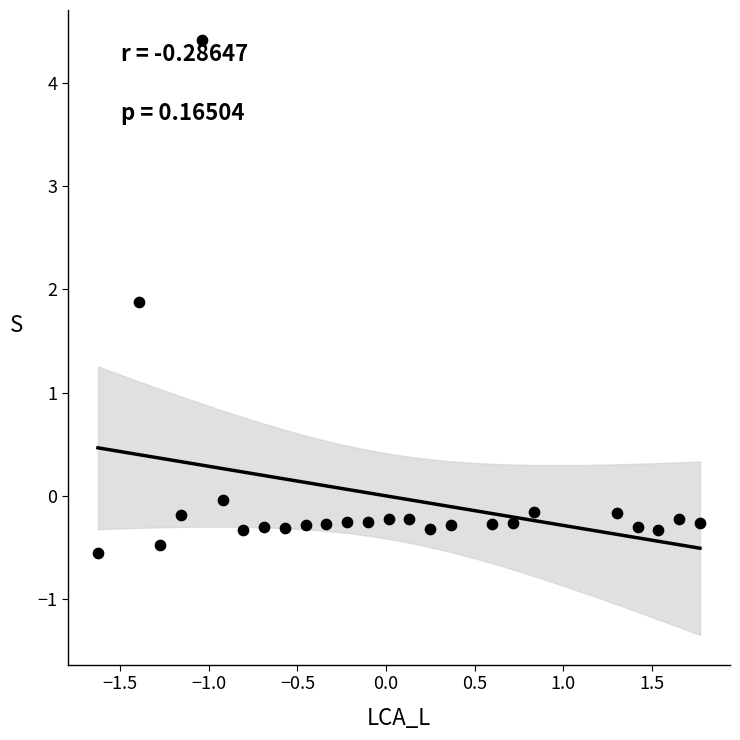

What is the range of X values (max minus min)?

3.4